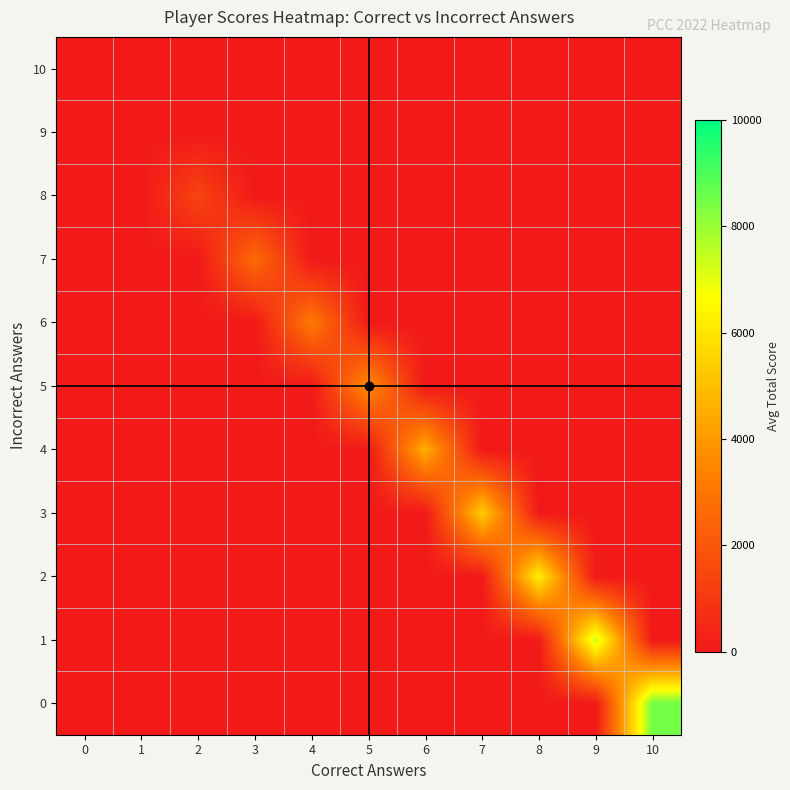

At 9, list the series in order from largest to smallest.

1, 0, 2, 3, 4, 5, 6, 7, 8, 9, 10